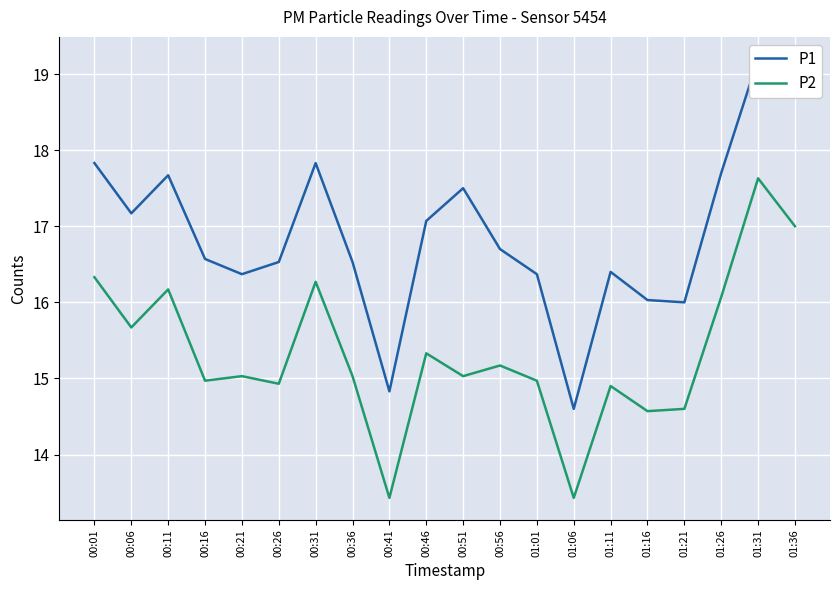

The P2 series shows 7.7 at 00:31. True or false?

False